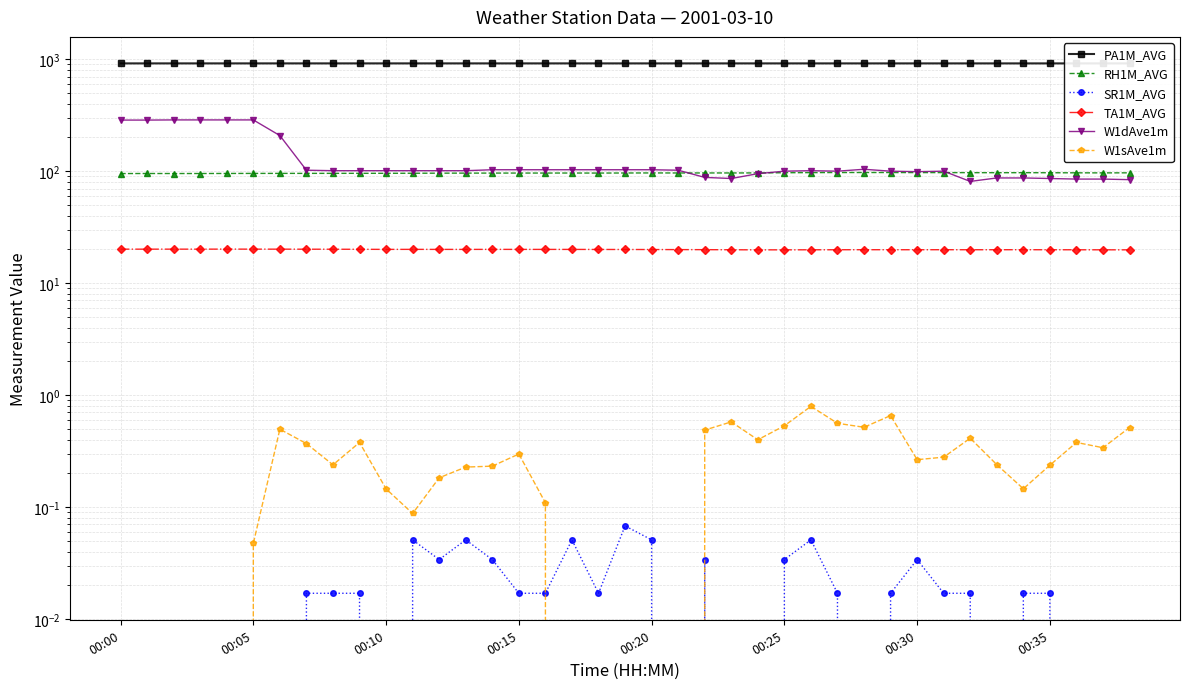

What is the value of the TA1M_AVG point at the 10th from the left?

20.1